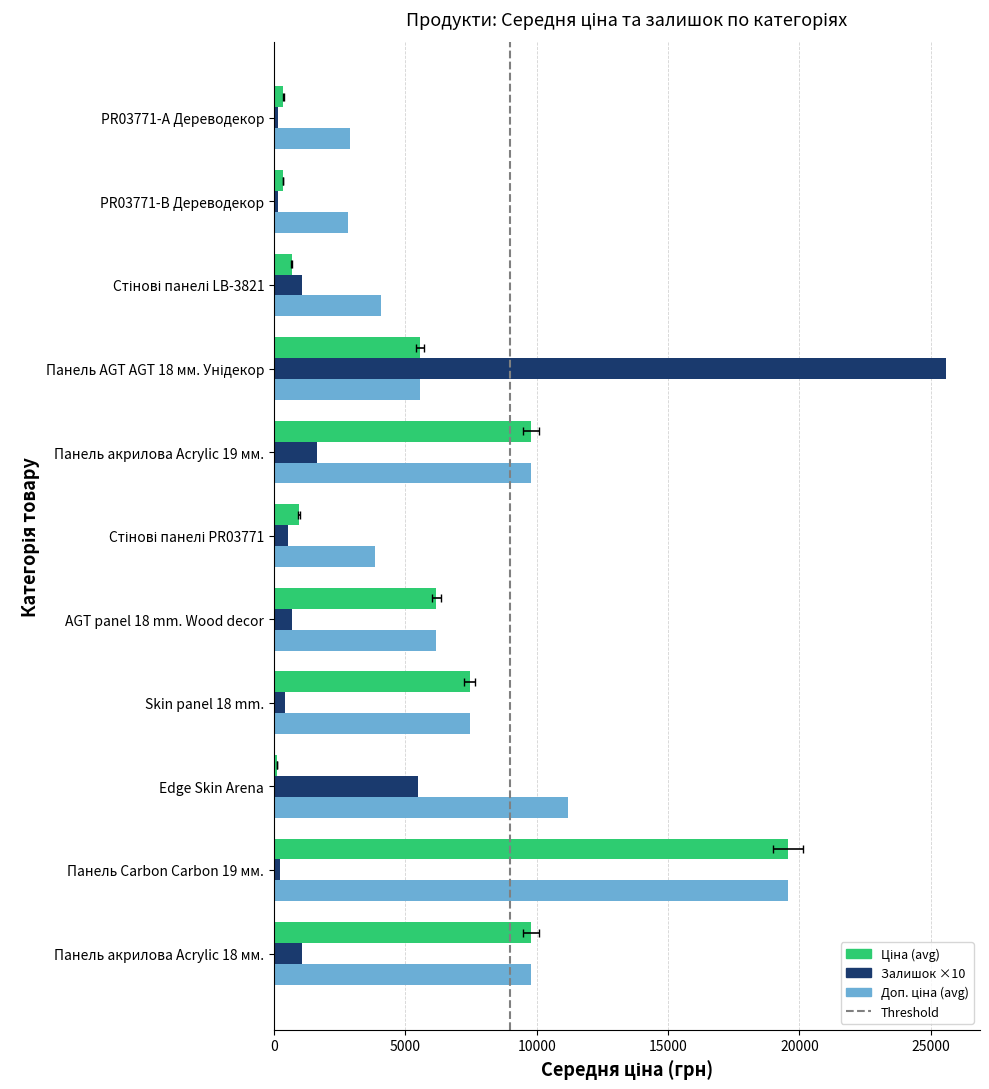

Where is Залишок (total) nearest to the value 12870?

Edge Skin Arena